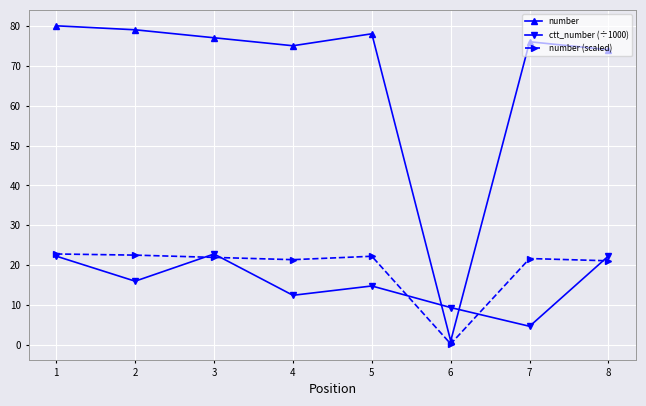

In number, how many points are lower than both neighbors (excluding endpoints)?

2